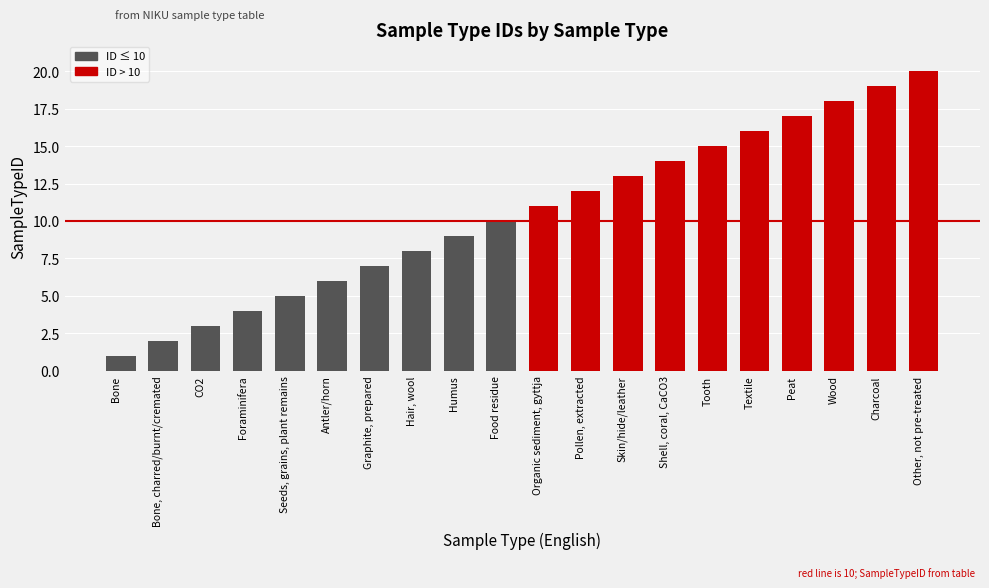

Reading right to left, extract all data points from this chart.

ID ≤ 10: 10	9	8	7	6	5	4	3	2	1
ID > 10: 20	19	18	17	16	15	14	13	12	11